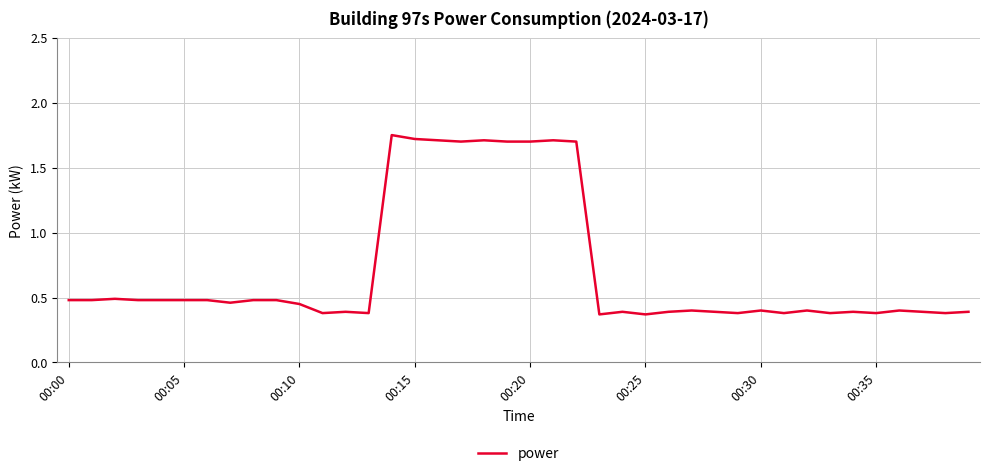

What is the difference between the maximum and minimum values?

1.4